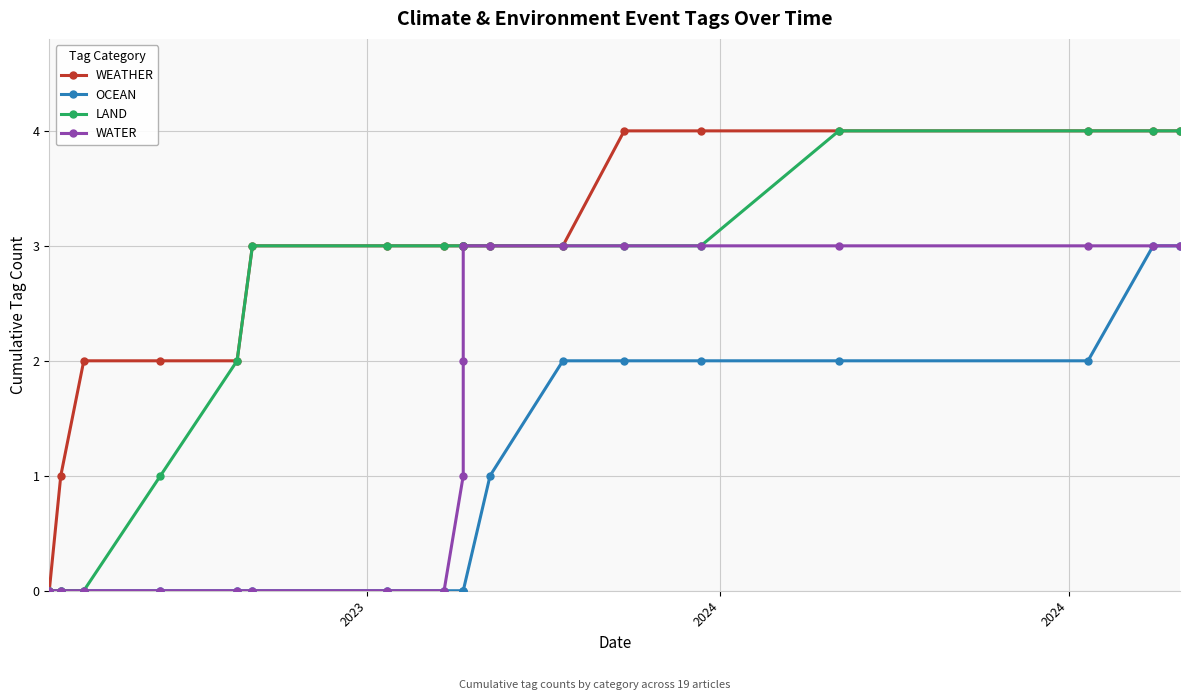

Which series has the widest spread of values?

WEATHER